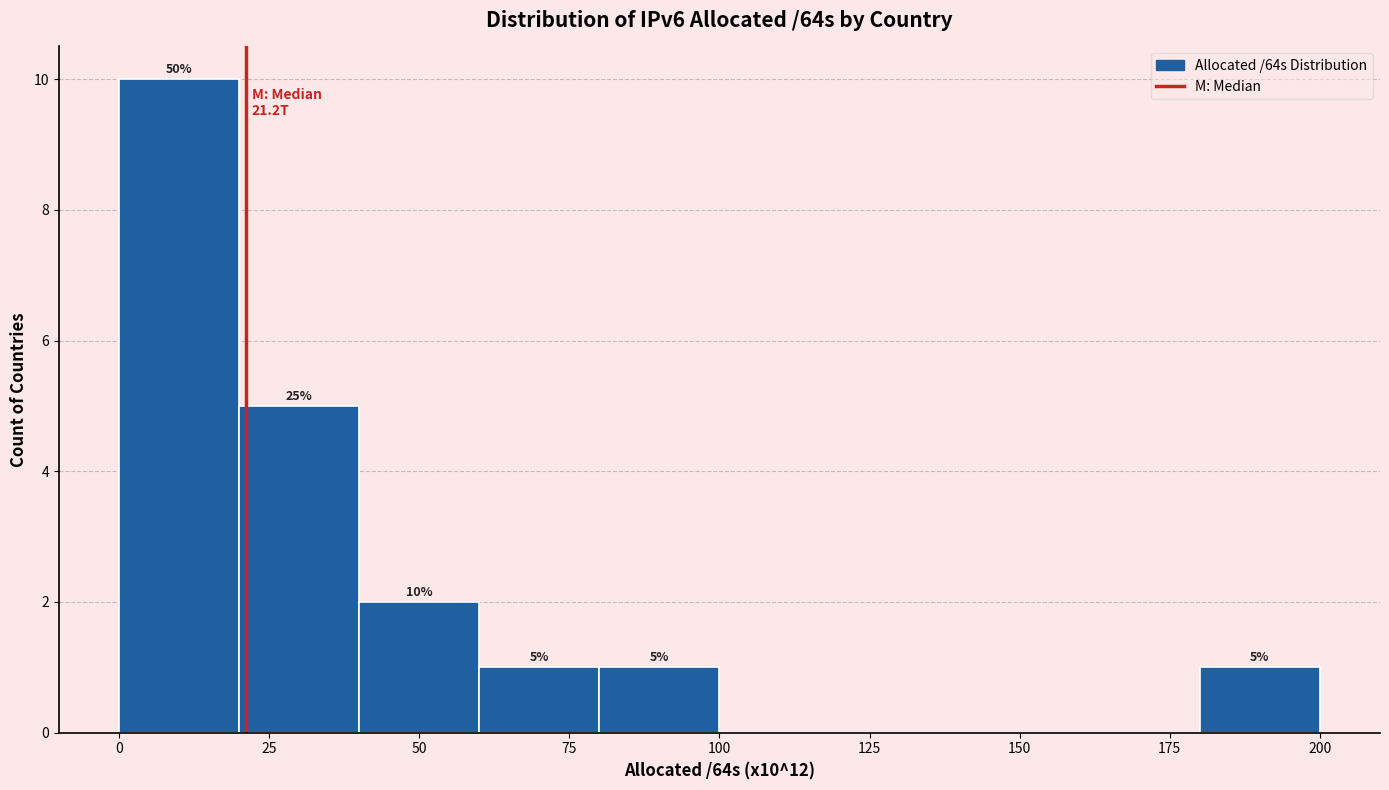

Over which range of the x-axis is the bar tallest?

0 to 20